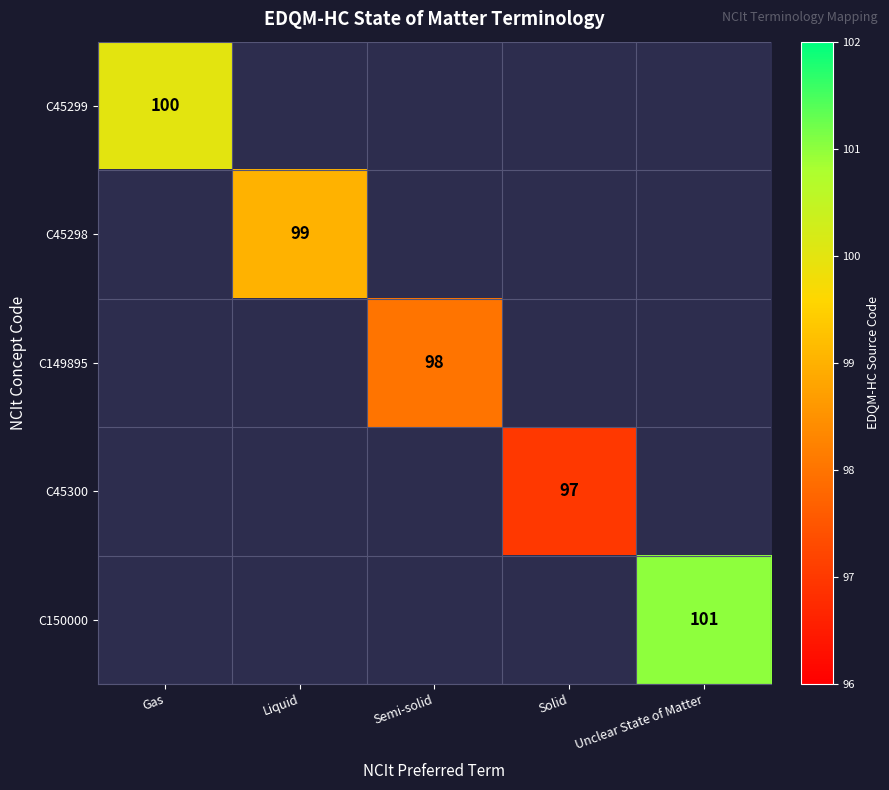

How many positive values does the C149895 series have?

1